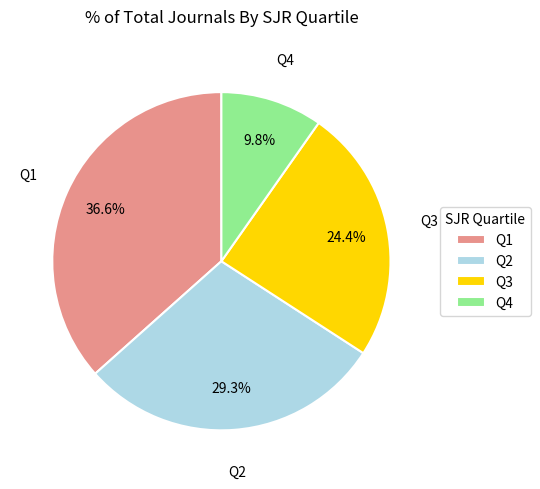

What is the smallest slice in the pie chart?

Q4